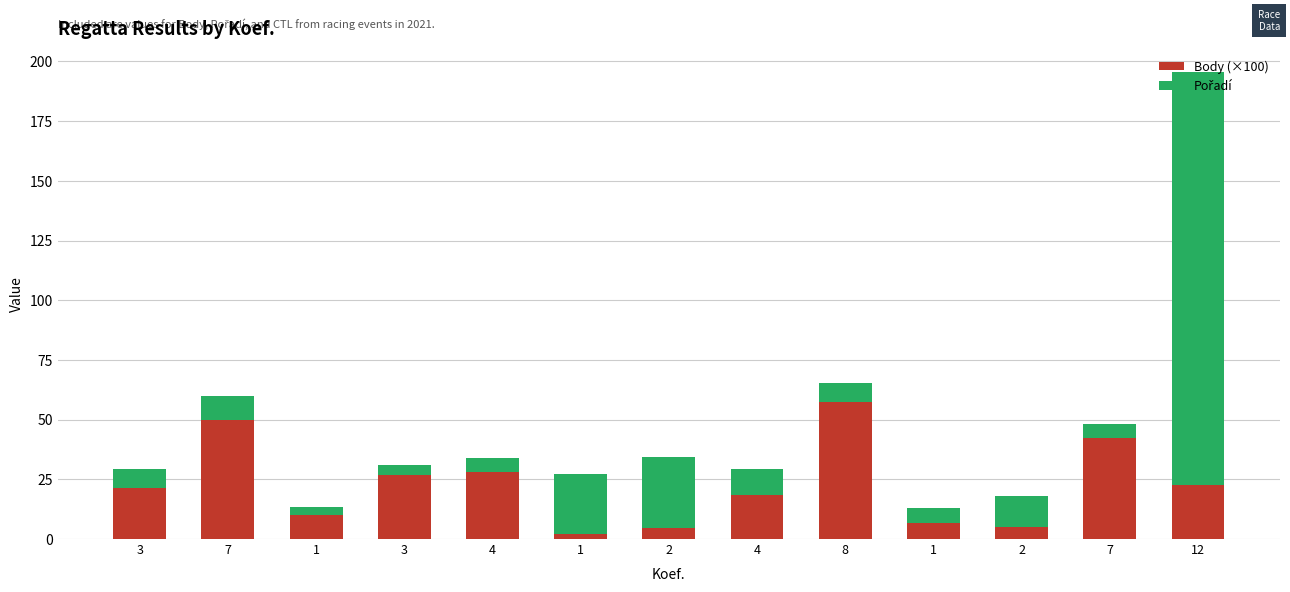

What is the label of the 12th bar from the left?

7